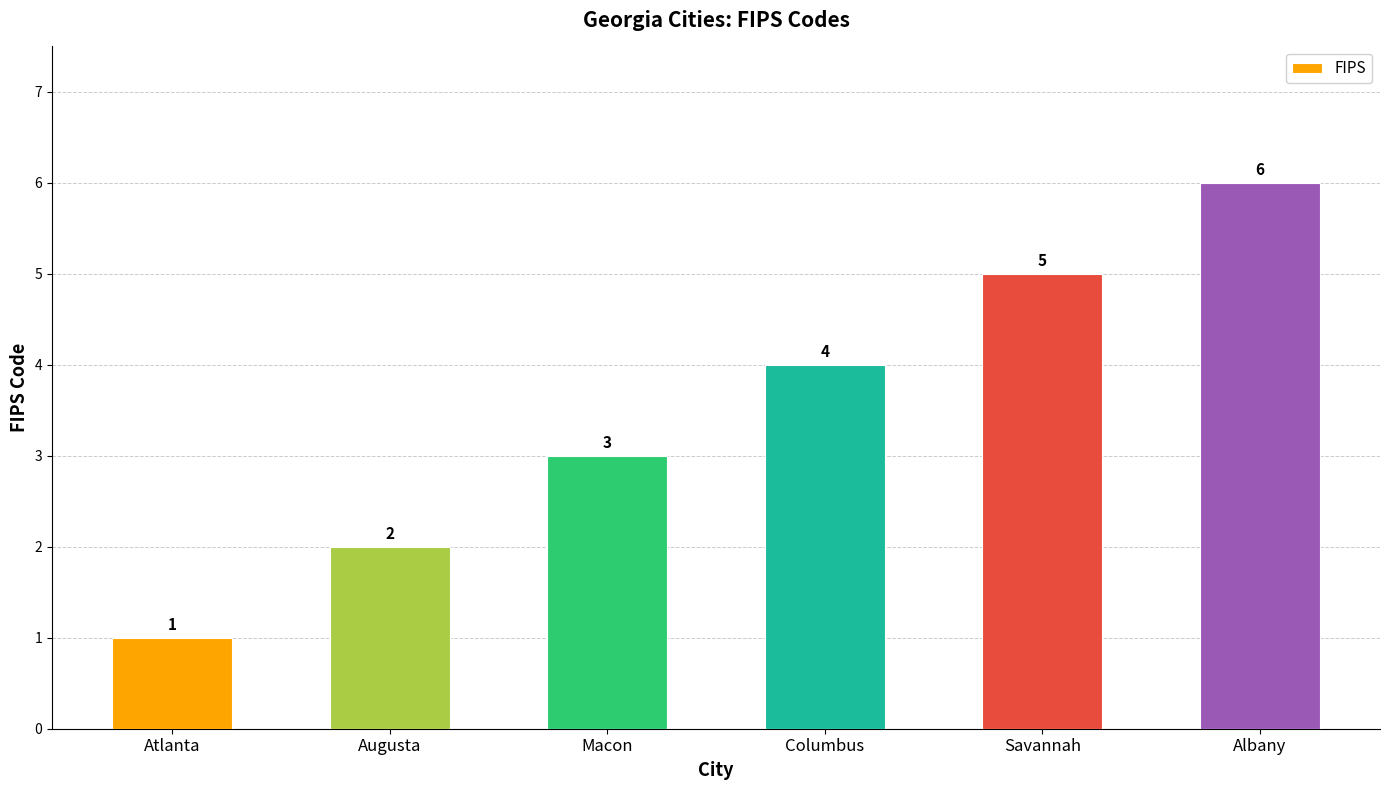

Reading left to right, extract all data points from this chart.

Atlanta=1	Augusta=2	Macon=3	Columbus=4	Savannah=5	Albany=6